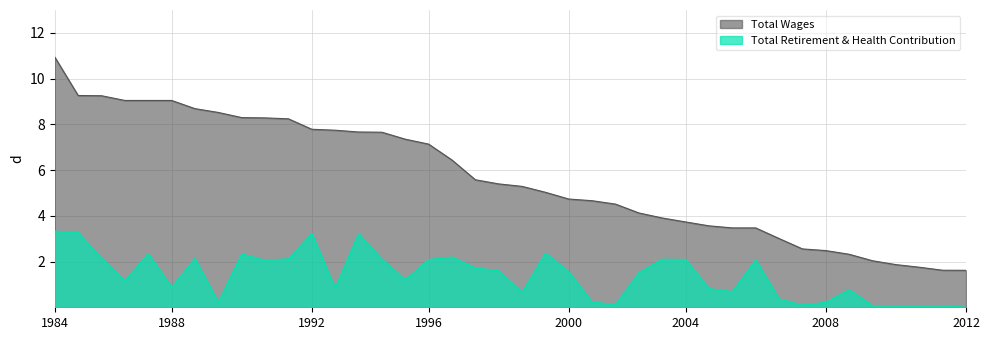

Is it true that Total Wages equals 2.8 at 36?

False